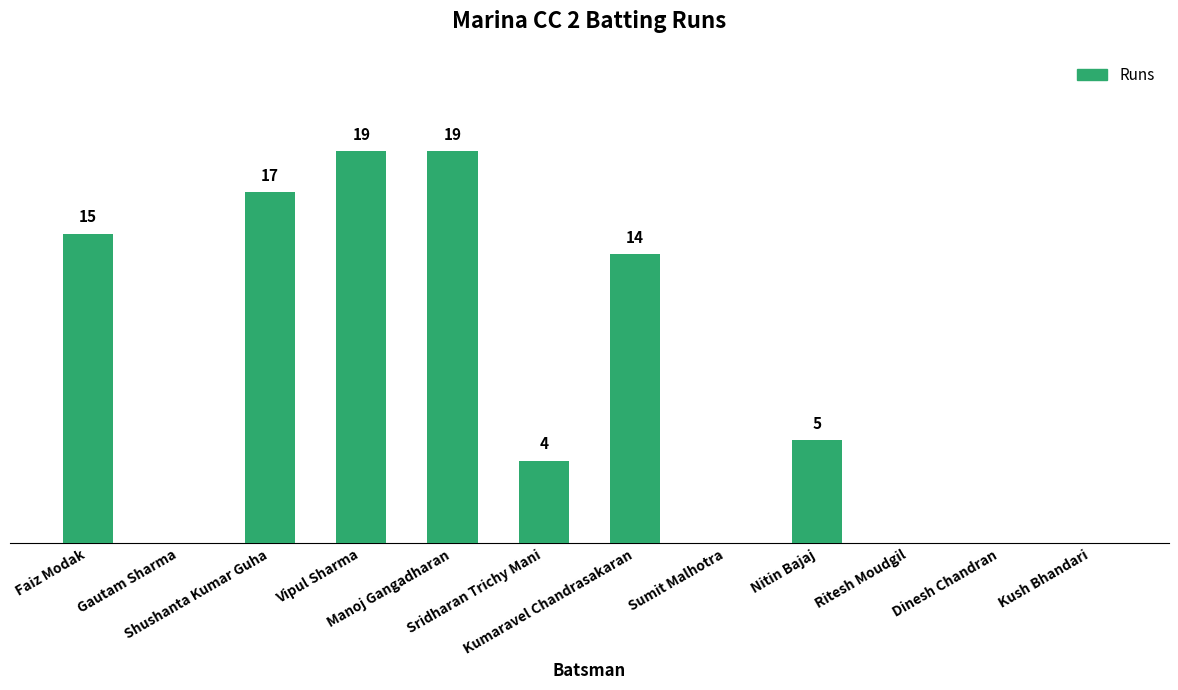

Are the bars horizontal?

No